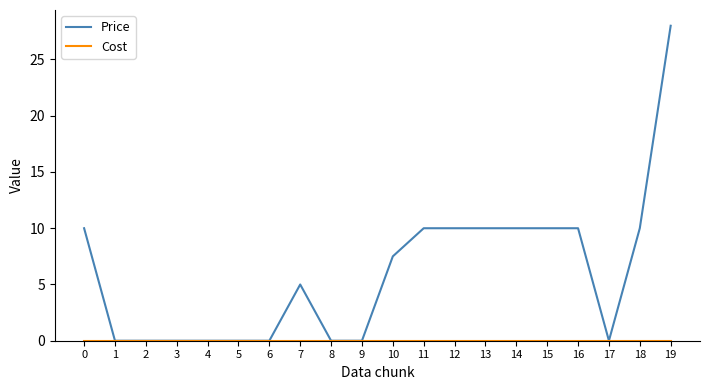

Which series changed the most between 9 and 13?

Price